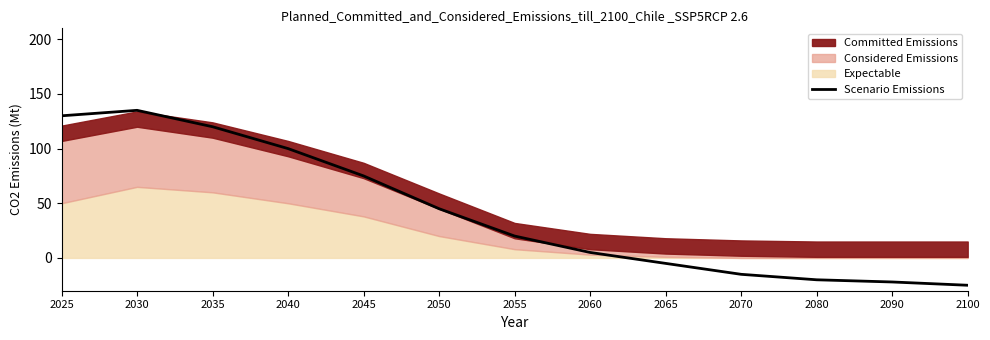

What is the minimum value shown in the chart?

-25